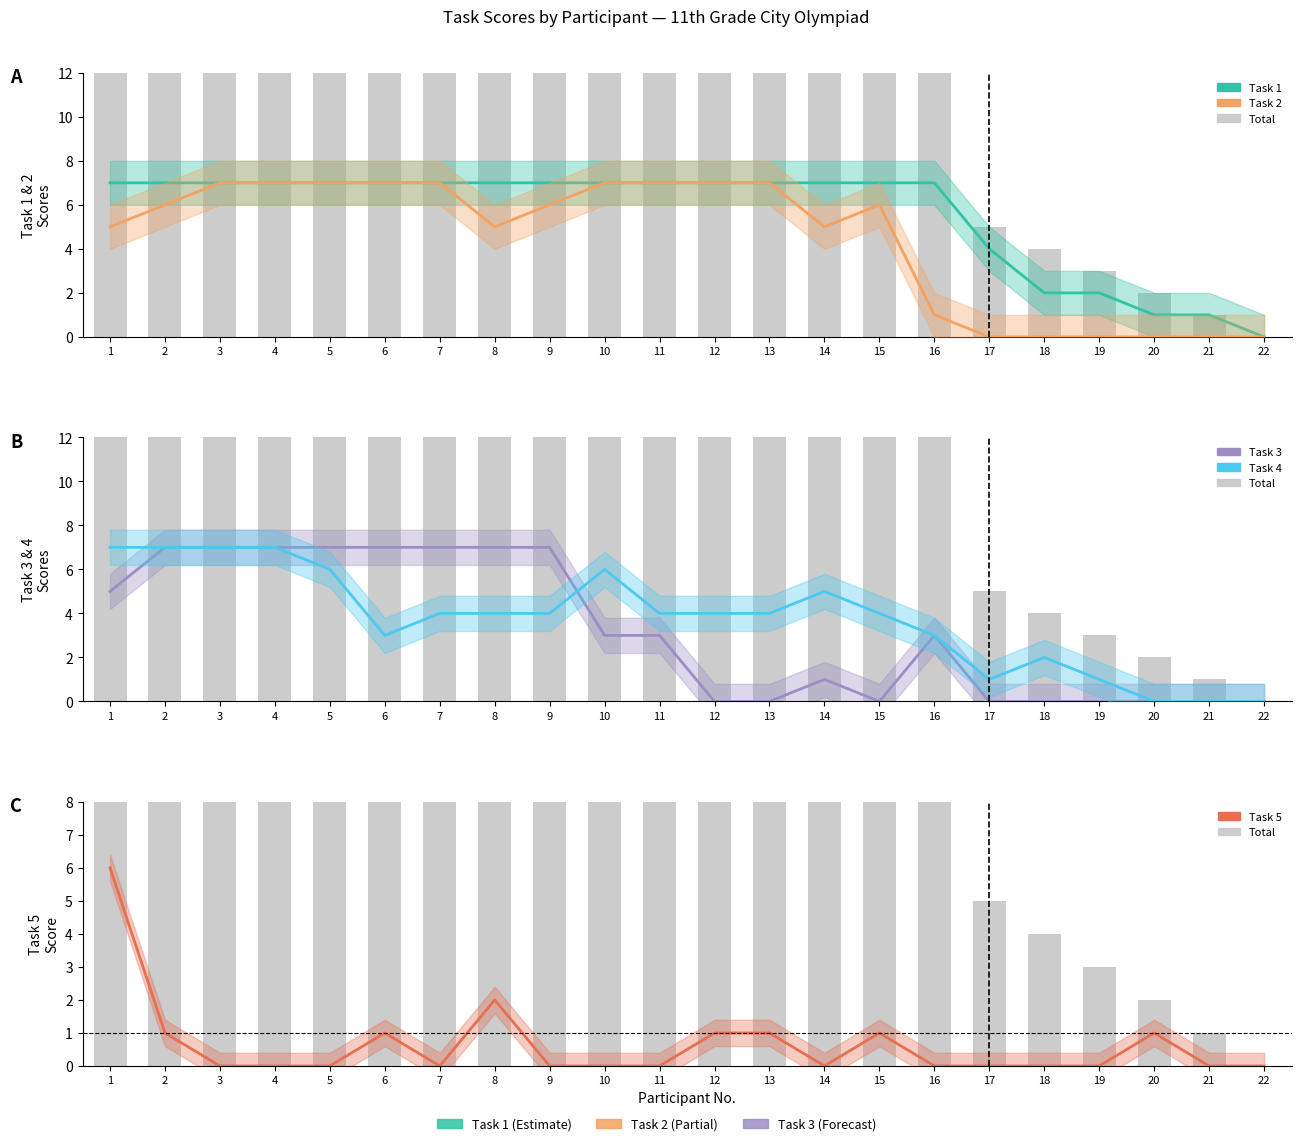

Is the value of Task 1 at 7 greater than the value of Task 3 at 9?

No